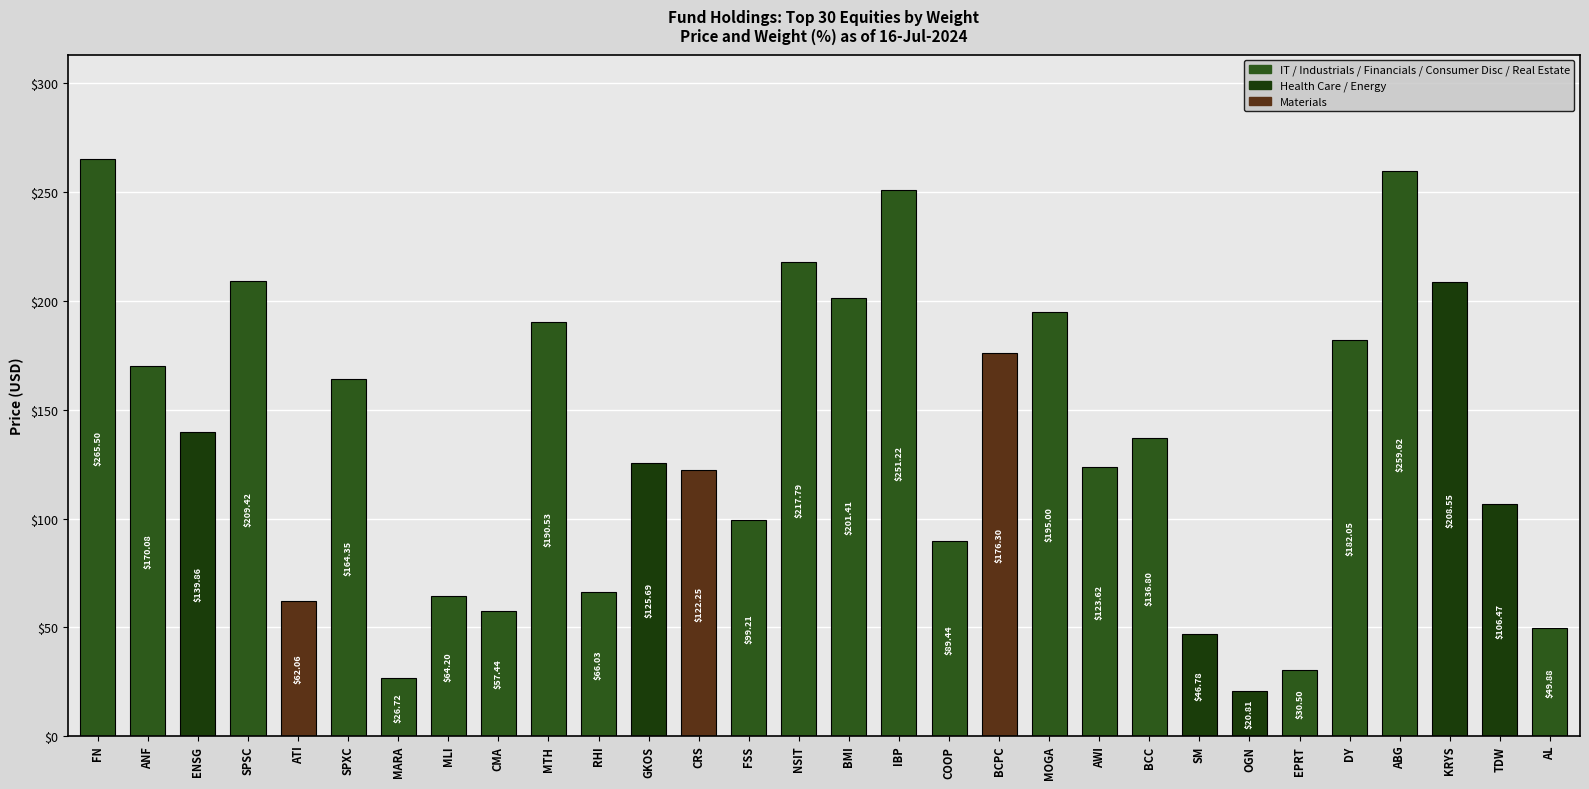

Rank the categories by value from highest to lowest.

FN, ABG, IBP, NSIT, SPSC, KRYS, BMI, MOGA, MTH, DY, BCPC, ANF, SPXC, ENSG, BCC, GKOS, AWI, CRS, TDW, FSS, COOP, RHI, MLI, ATI, CMA, AL, SM, EPRT, MARA, OGN